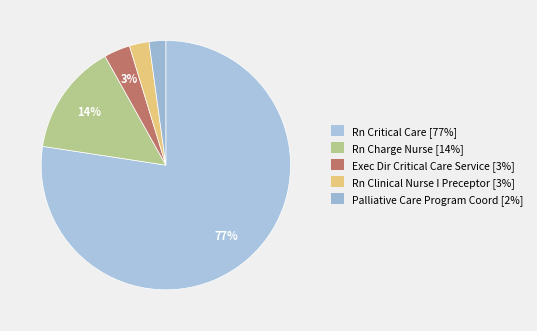

To the nearest percent, what is the average slice percentage?

20%